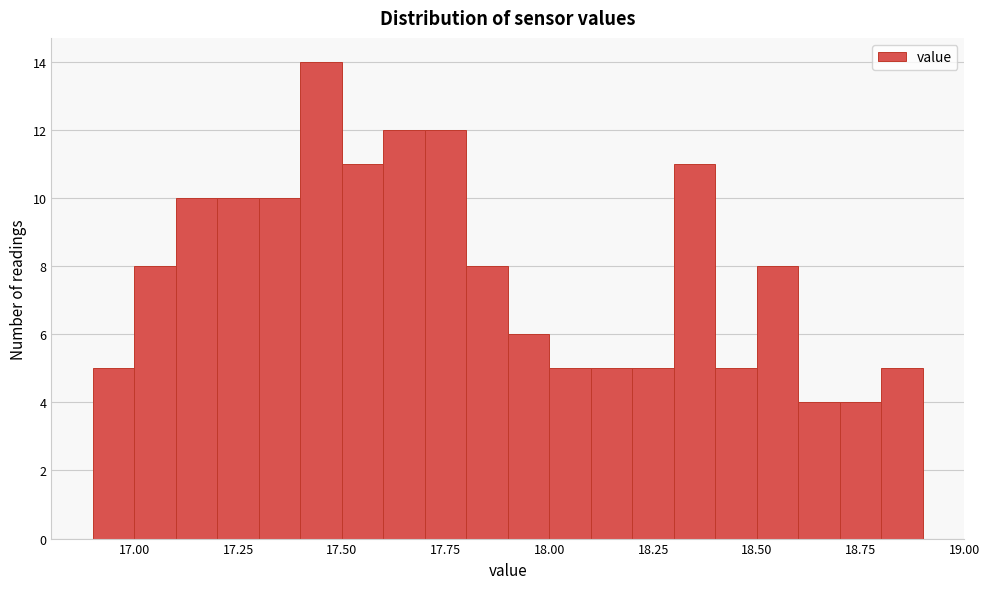

Around what value on the x-axis is the tallest bar? Give the approximate position of its centre, as read against the axis.

17.45